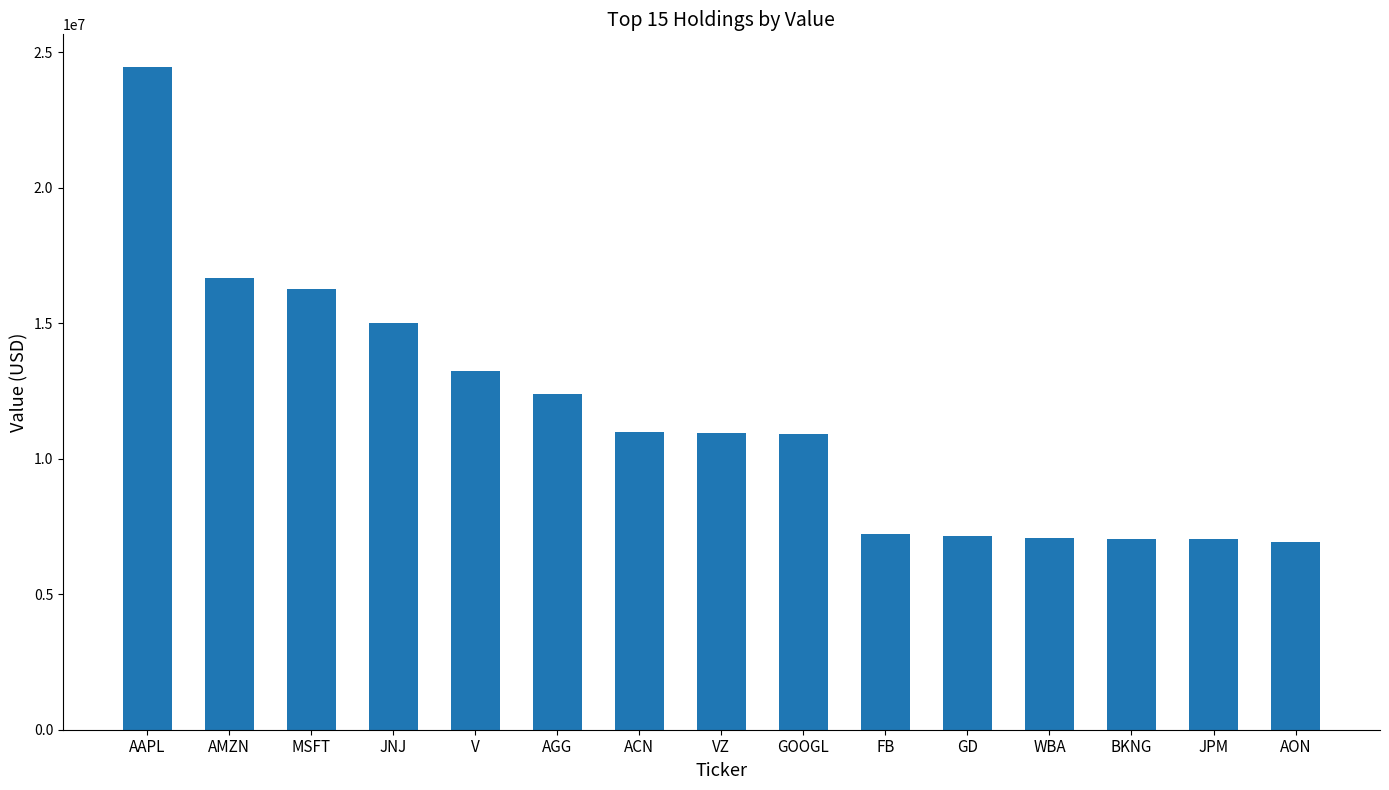

What is the value of the 9th bar from the left?

10910000